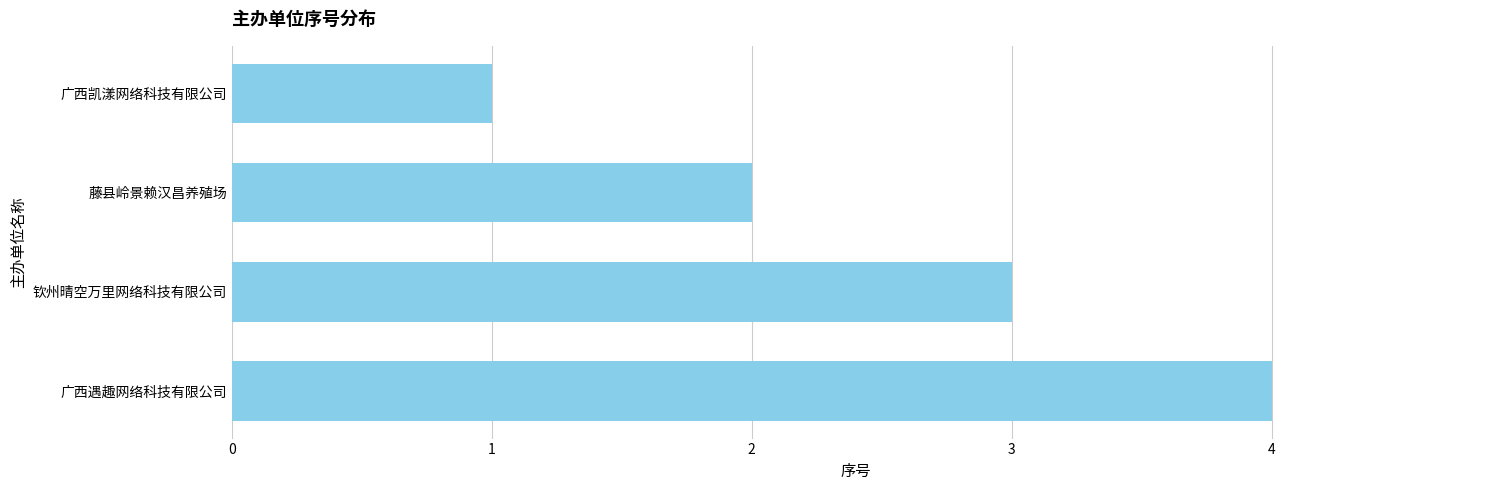

How many categories are shown in the chart?

4